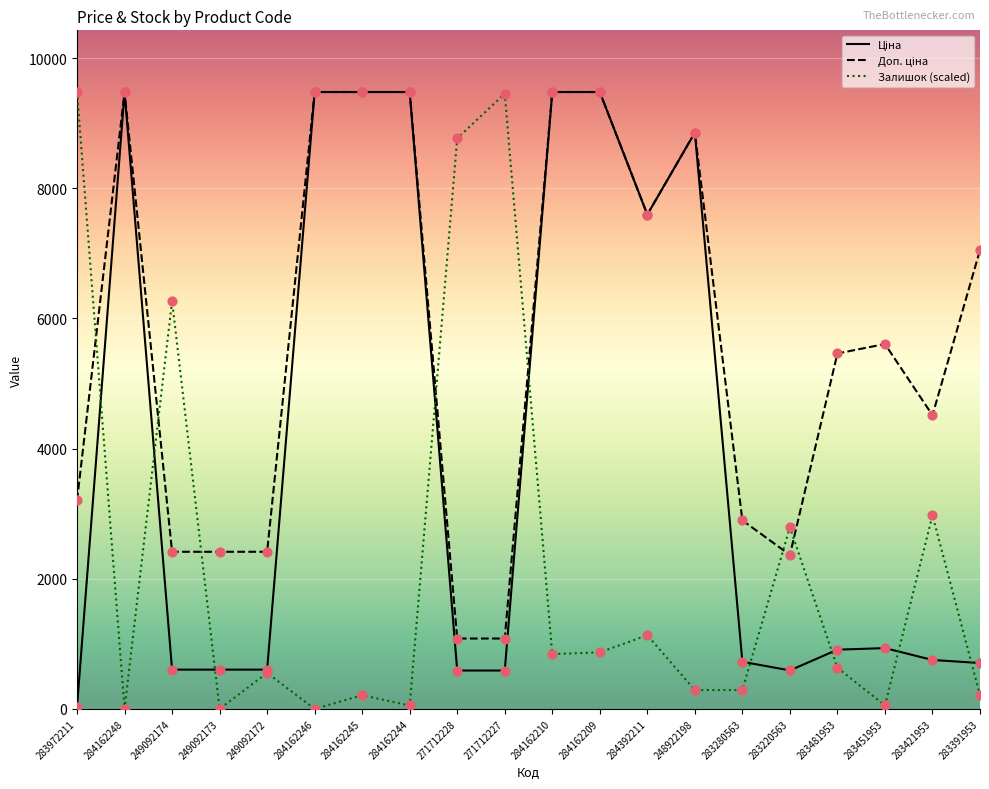

What is the total value across all series at 284162245?

19170.8